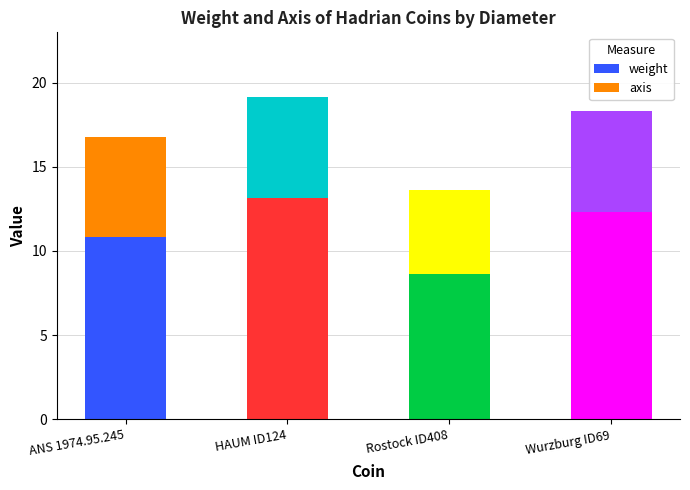

What is the total value across all series at HAUM ID124?

19.2